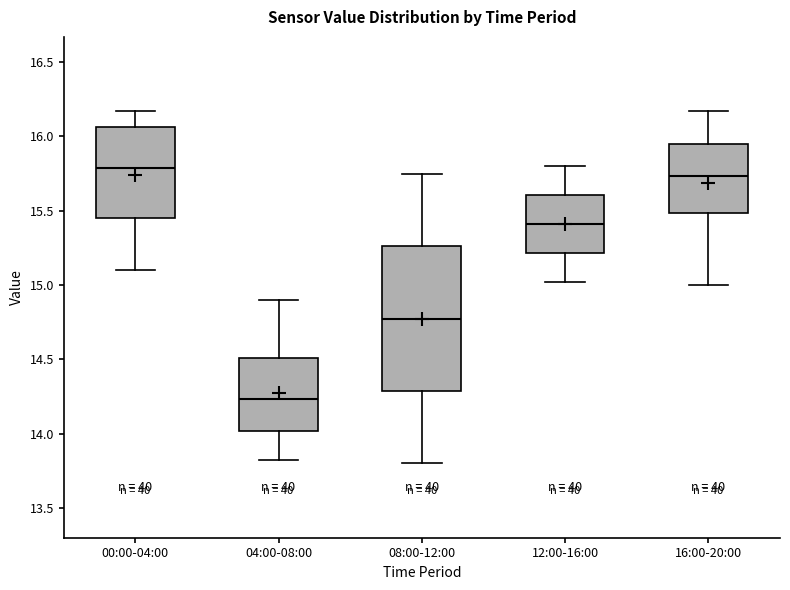

Comparing the boxes themselves (not the whiskers), which one is the tallest?

08:00-12:00